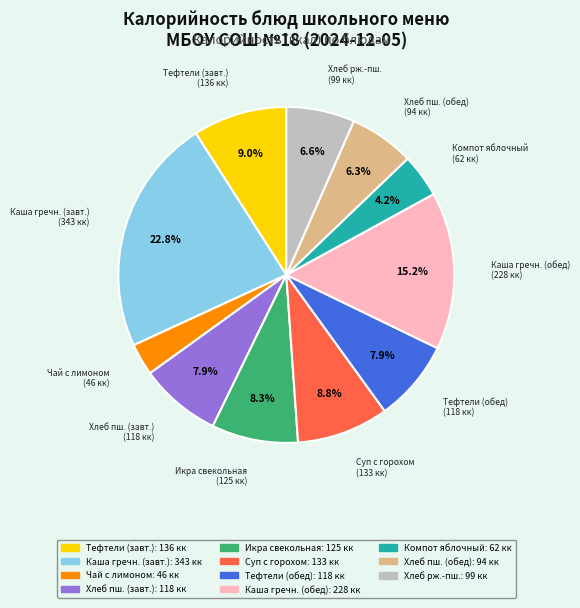

Count the number of slices in the pie.

11